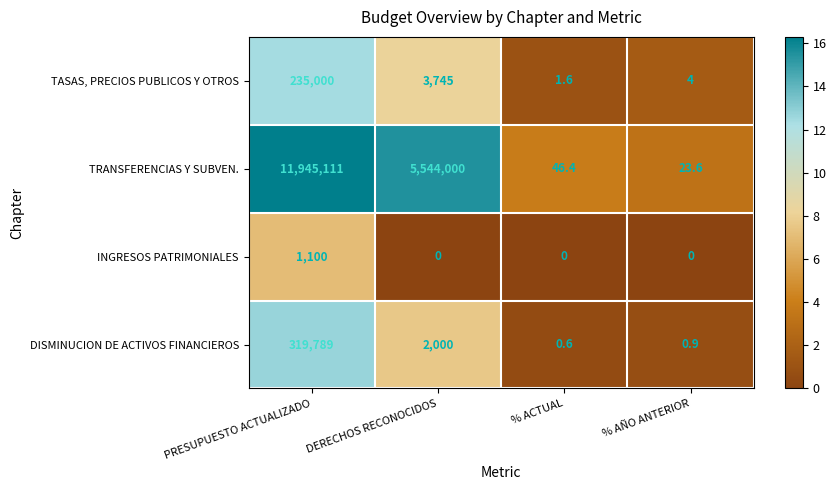

At which category is the sum across all series the highest?

PRESUPUESTO ACTUALIZADO